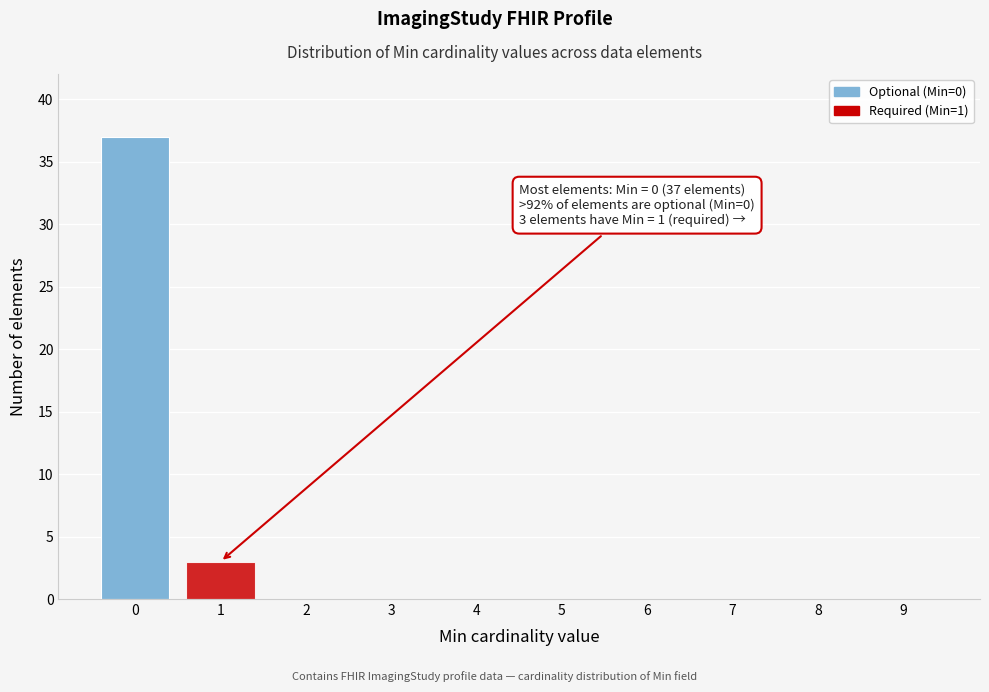

Which range on the x-axis has the tallest bar?

-0.5 to 0.5